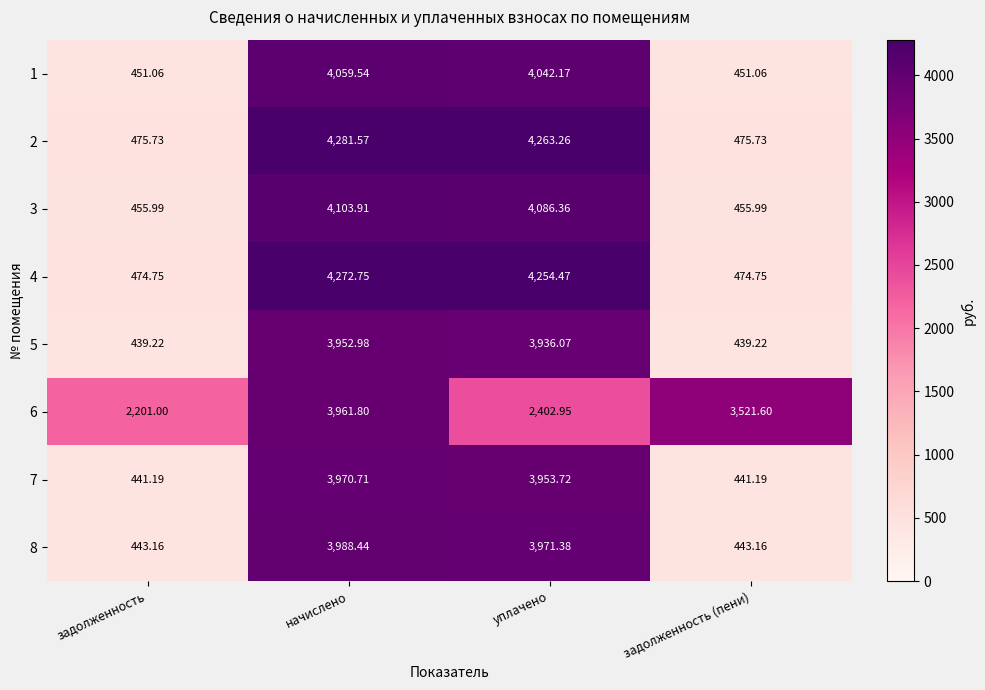

How many values in the 3 series exceed 4086?

2